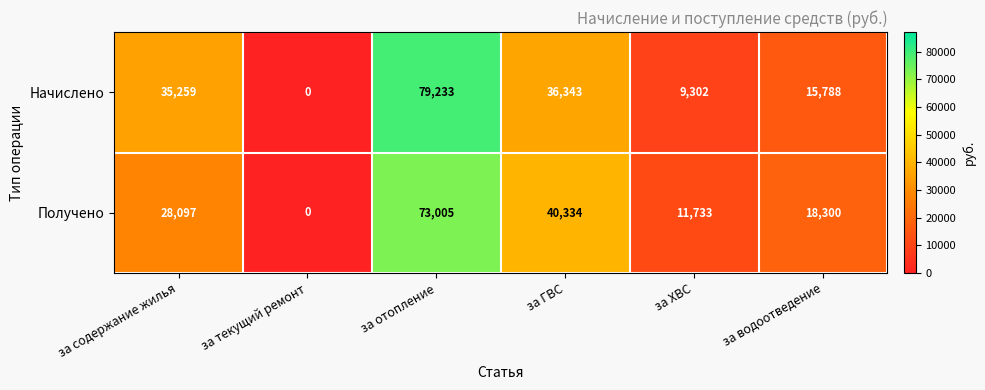

At which category is the sum across all series the highest?

за отопление